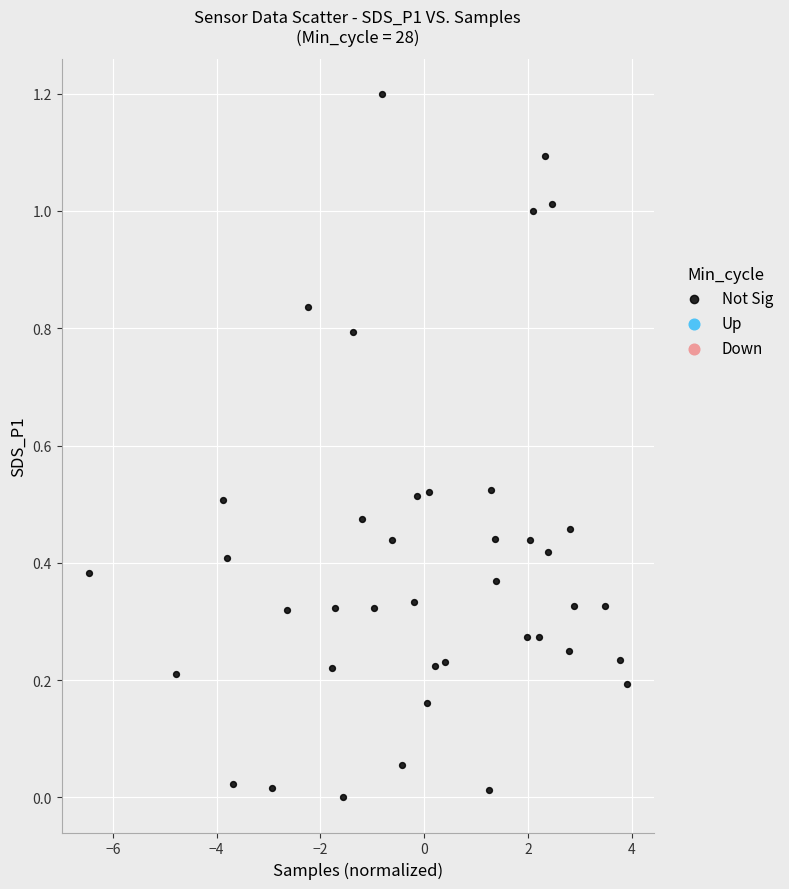

What is the range of X values (max minus min)?

10.4